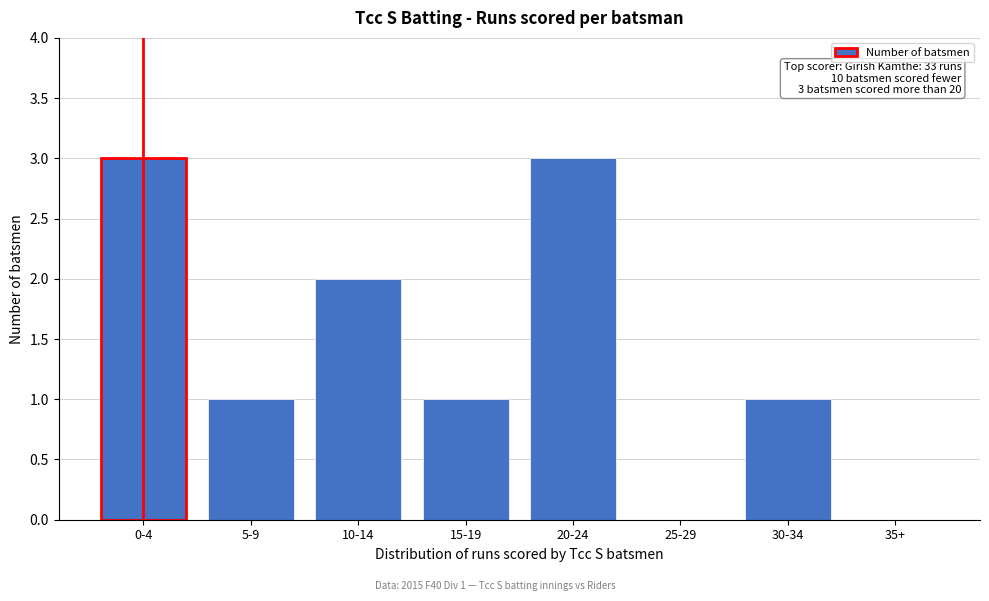

Reading left to right, transcribe all the data shown in this chart.

0-4=3	5-9=1	10-14=2	15-19=1	20-24=3	25-29=0	30-34=1	35+=0